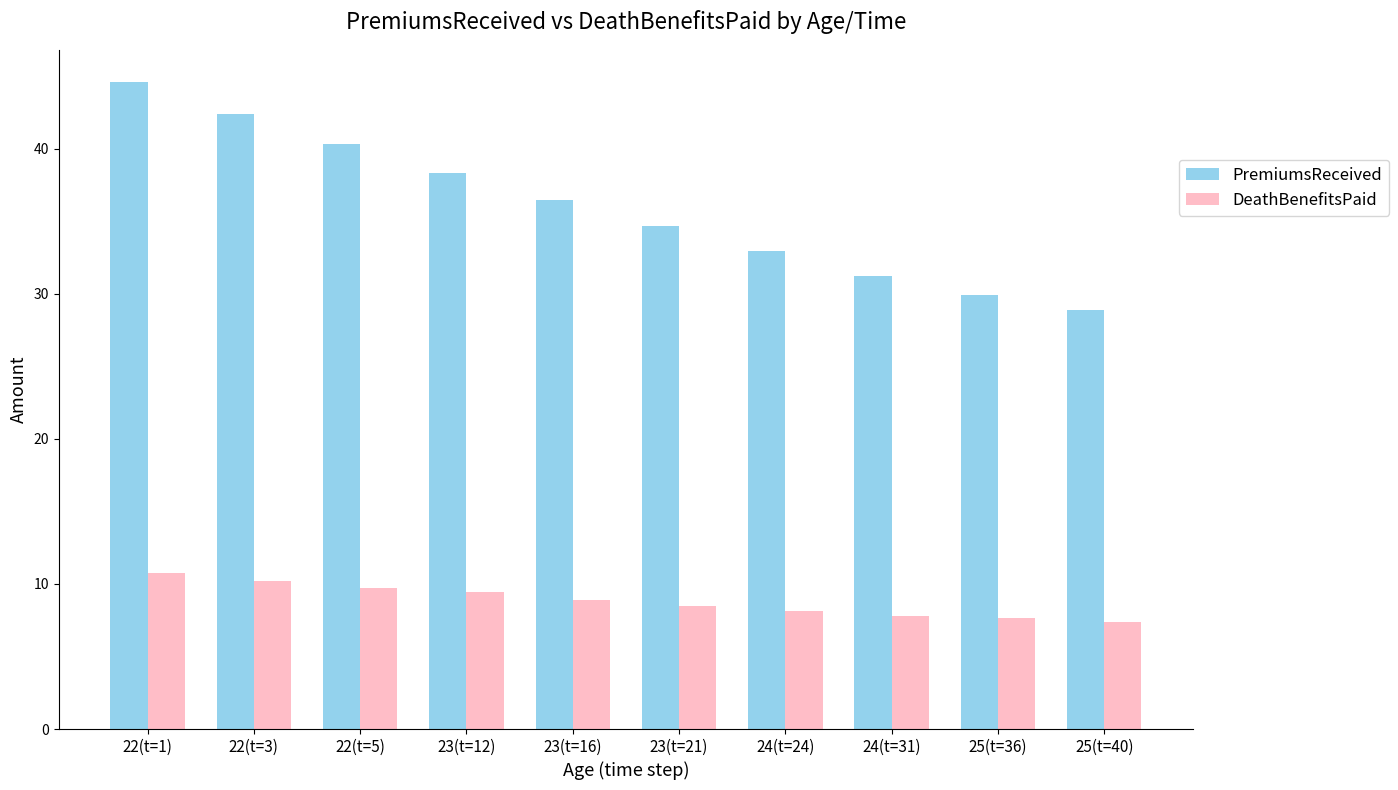

What is the minimum value for DeathBenefitsPaid?

7.4